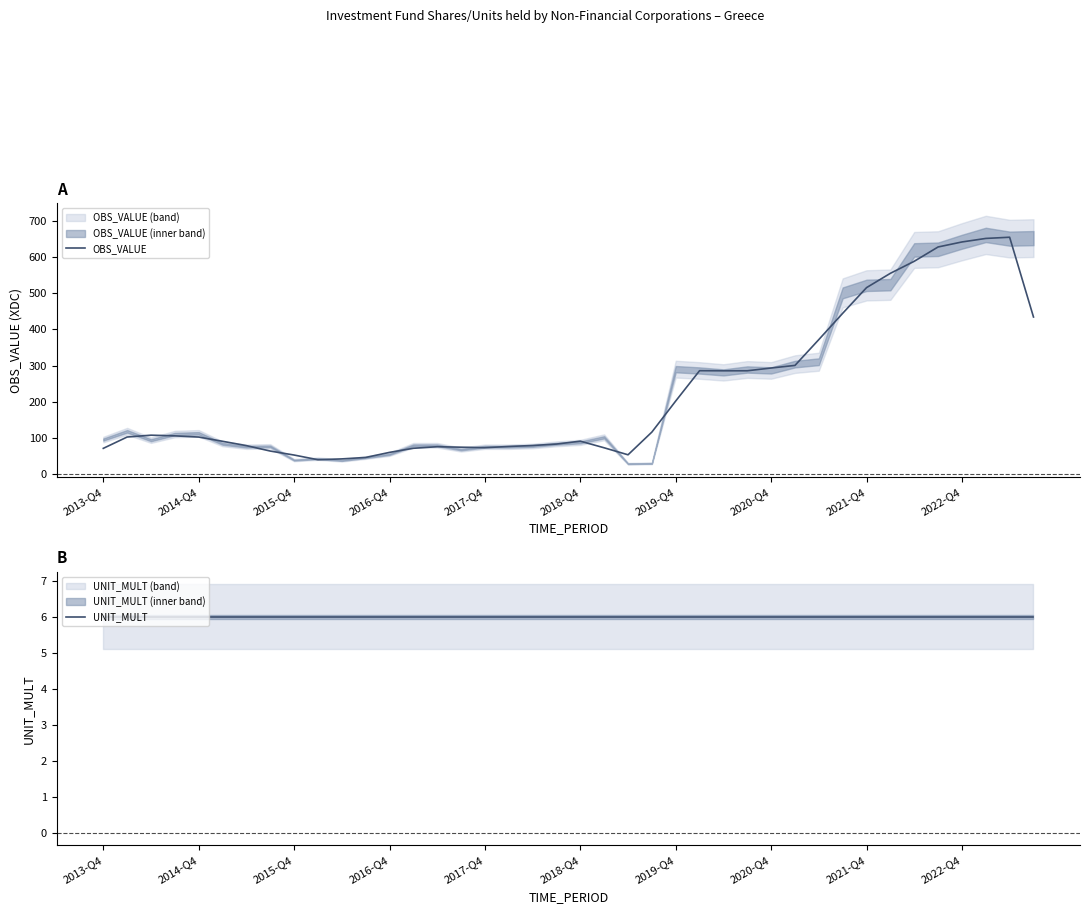

What is the average value of the OBS_VALUE series?

224.4